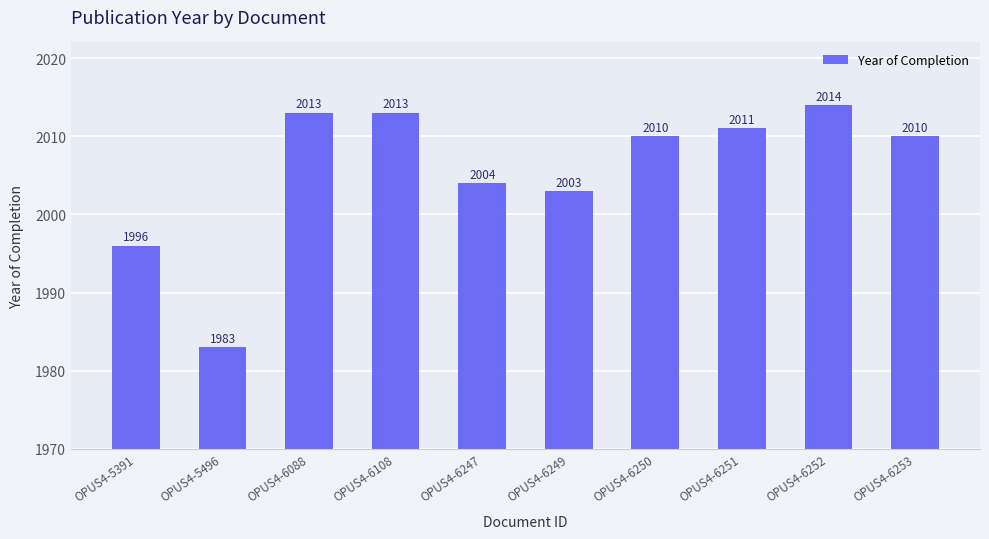

Approximately how many times larger is the value at OPUS4-6250 compared to OPUS4-6108?

1.0